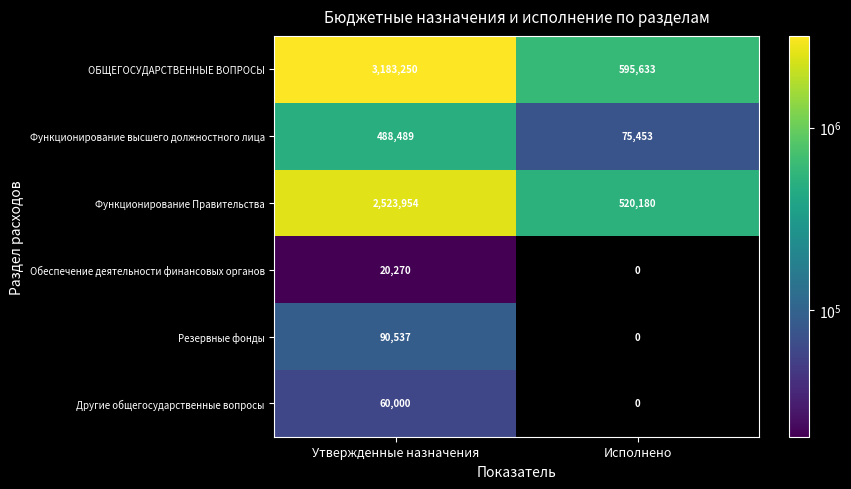

What is the sum of all ОБЩЕГОСУДАРСТВЕННЫЕ ВОПРОСЫ values?

3778883